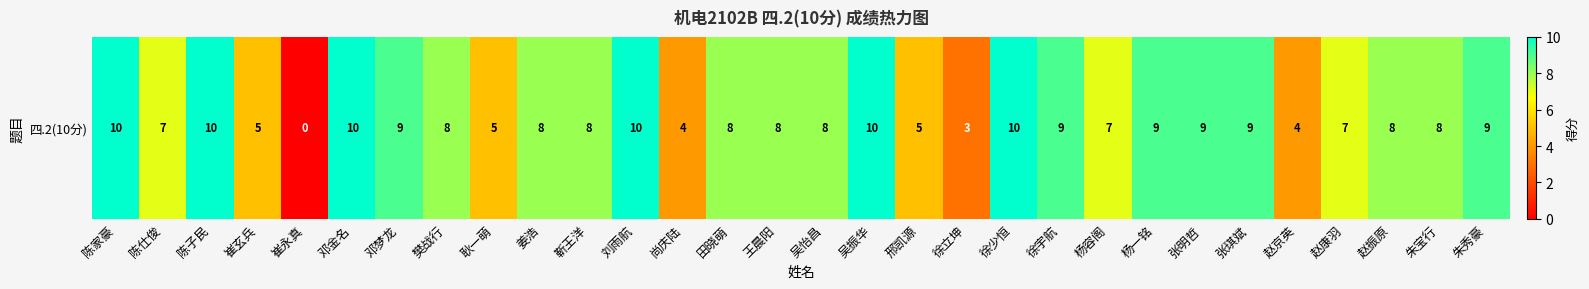

Reading left to right, transcribe all the data shown in this chart.

陈家豪=10	陈仕俊=7	陈子民=10	崔玄兵=5	崔永真=0	邓金名=10	邓梦龙=9	樊战行=8	耿一萌=5	姜浩=8	靳王洋=8	刘雨航=10	尚庆陆=4	田晓萌=8	王晨阳=8	吴怡昌=8	吴振华=10	邢凯源=5	徐立坤=3	徐少恒=10	徐宇航=9	杨容阁=7	杨一铭=9	张明哲=9	张琪斌=9	赵京英=4	赵康羽=7	赵振原=8	朱宝行=8	朱秀豪=9